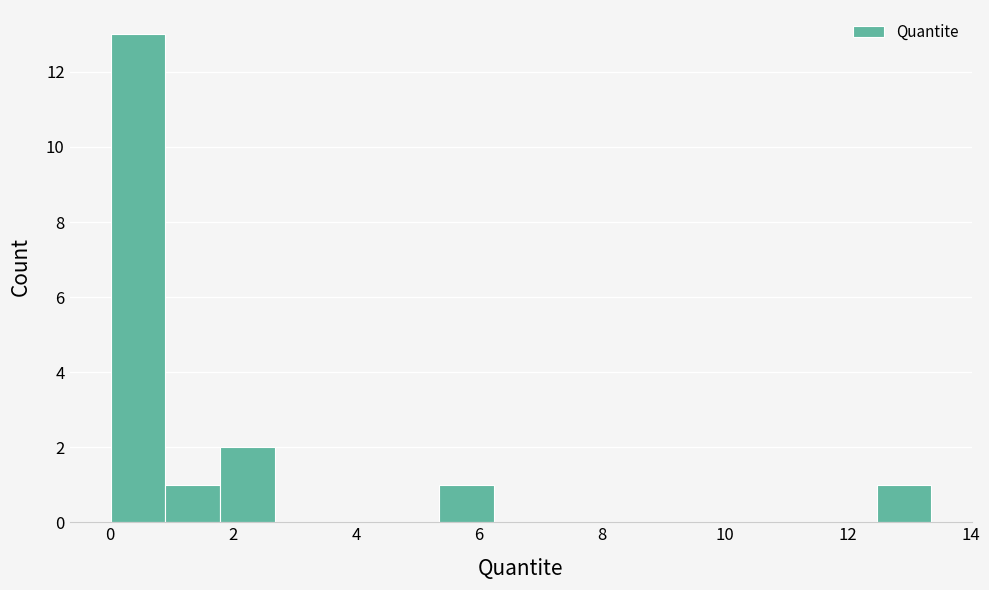

Reading left to right, transcribe this chart: for each bar, give the range it covers on the x-axis and its height. Neither the bar edges nor the heights are printed on the chart, so give them approximately, as read against the axes.

0.0 to 1.0: 13
1.0 to 1.8: 1
1.8 to 2.6: 2
2.6 to 3.6: 0
3.6 to 4.4: 0
4.4 to 5.4: 0
5.4 to 6.2: 1
6.2 to 7.2: 0
7.2 to 8.0: 0
8.0 to 9.0: 0
9.0 to 9.8: 0
9.8 to 10.6: 0
10.6 to 11.6: 0
11.6 to 12.4: 0
12.4 to 13.4: 1